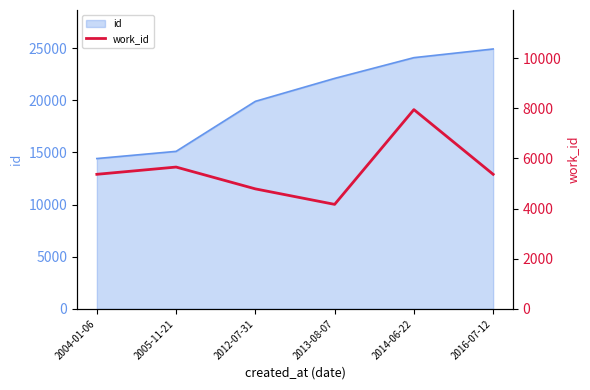

What is the smallest value displayed?

4167